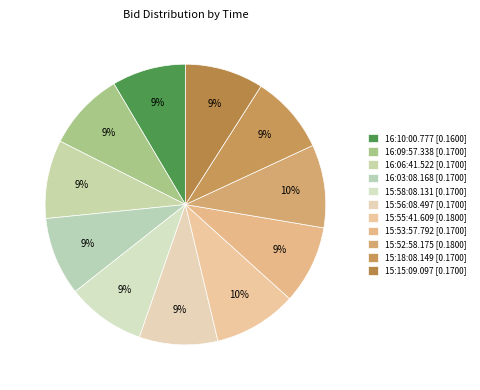

How many segments does this pie chart have?

11